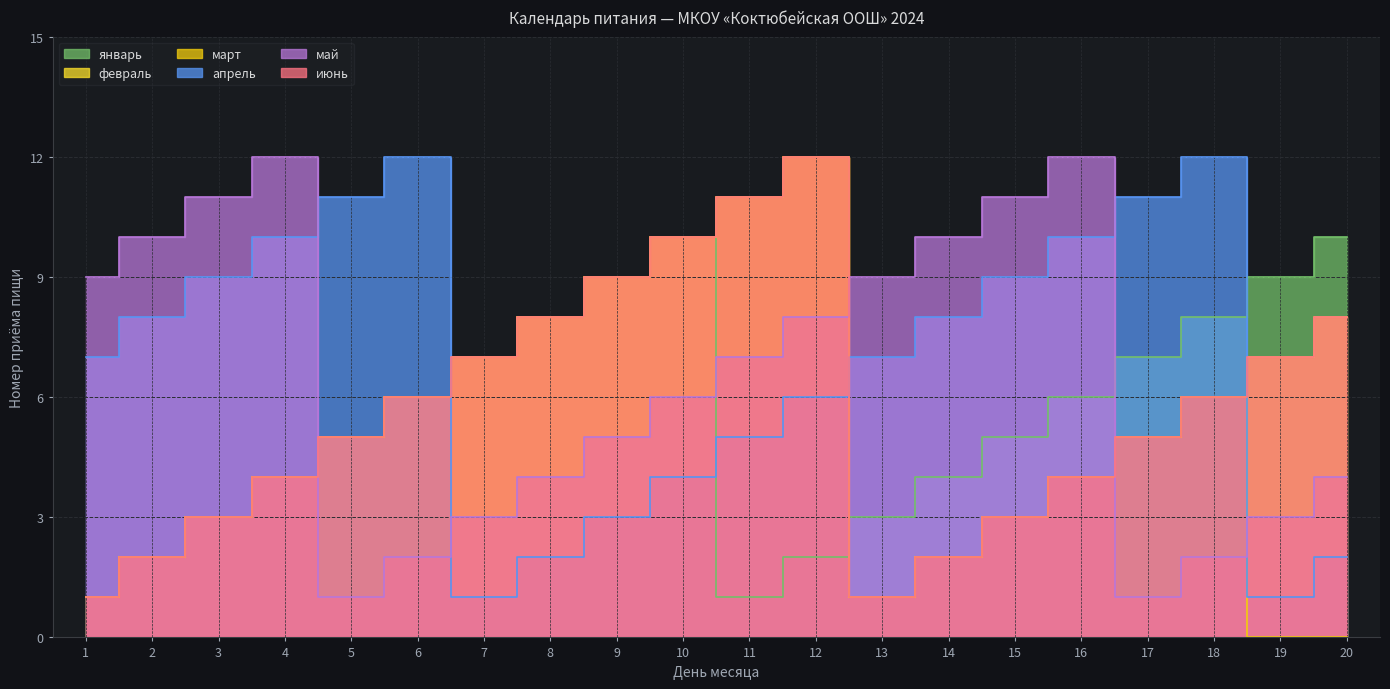

Between 5 and 11, which is larger?

5